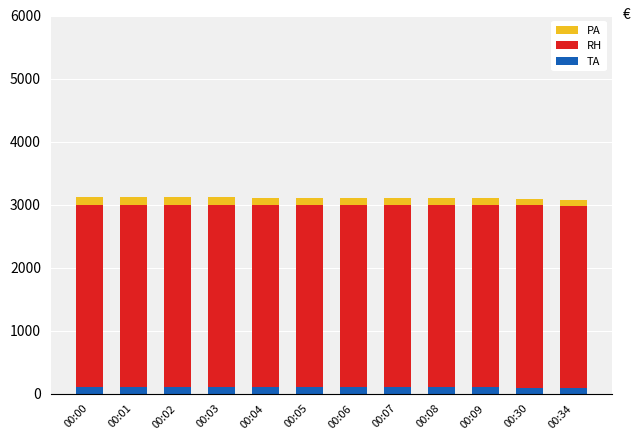

What is the sum of all TA values?

1169.2